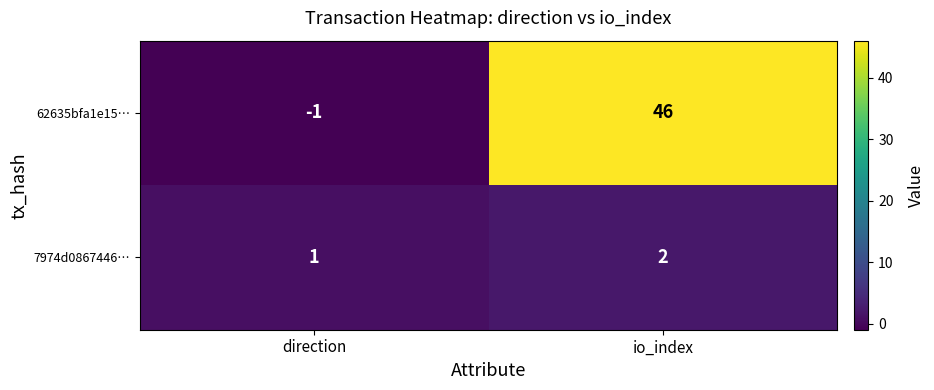

Which series has the largest total across all categories?

62635bfa1e15…